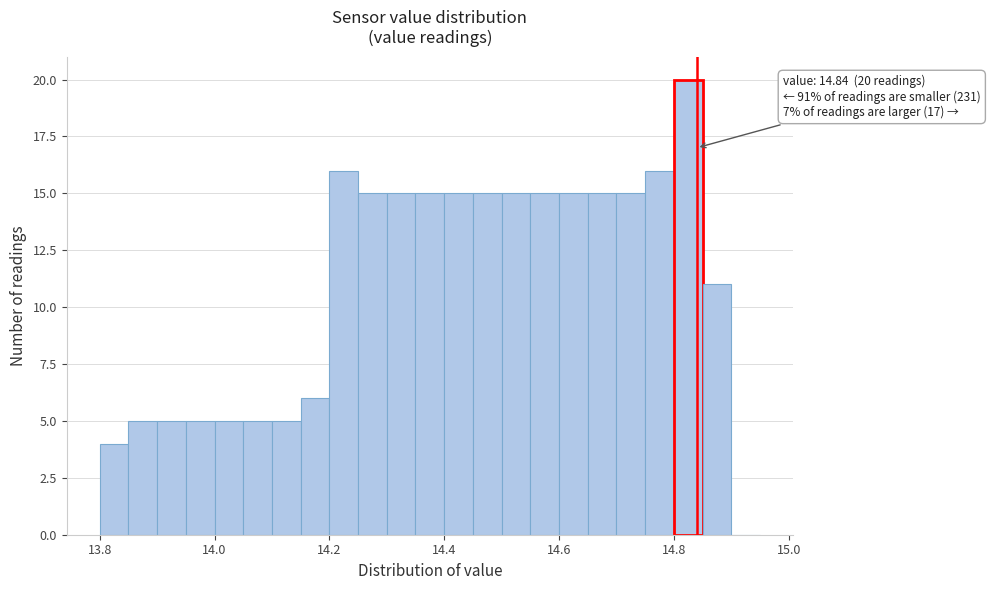

Around what value on the x-axis is the tallest bar? Give the approximate position of its centre, as read against the axis.

14.82